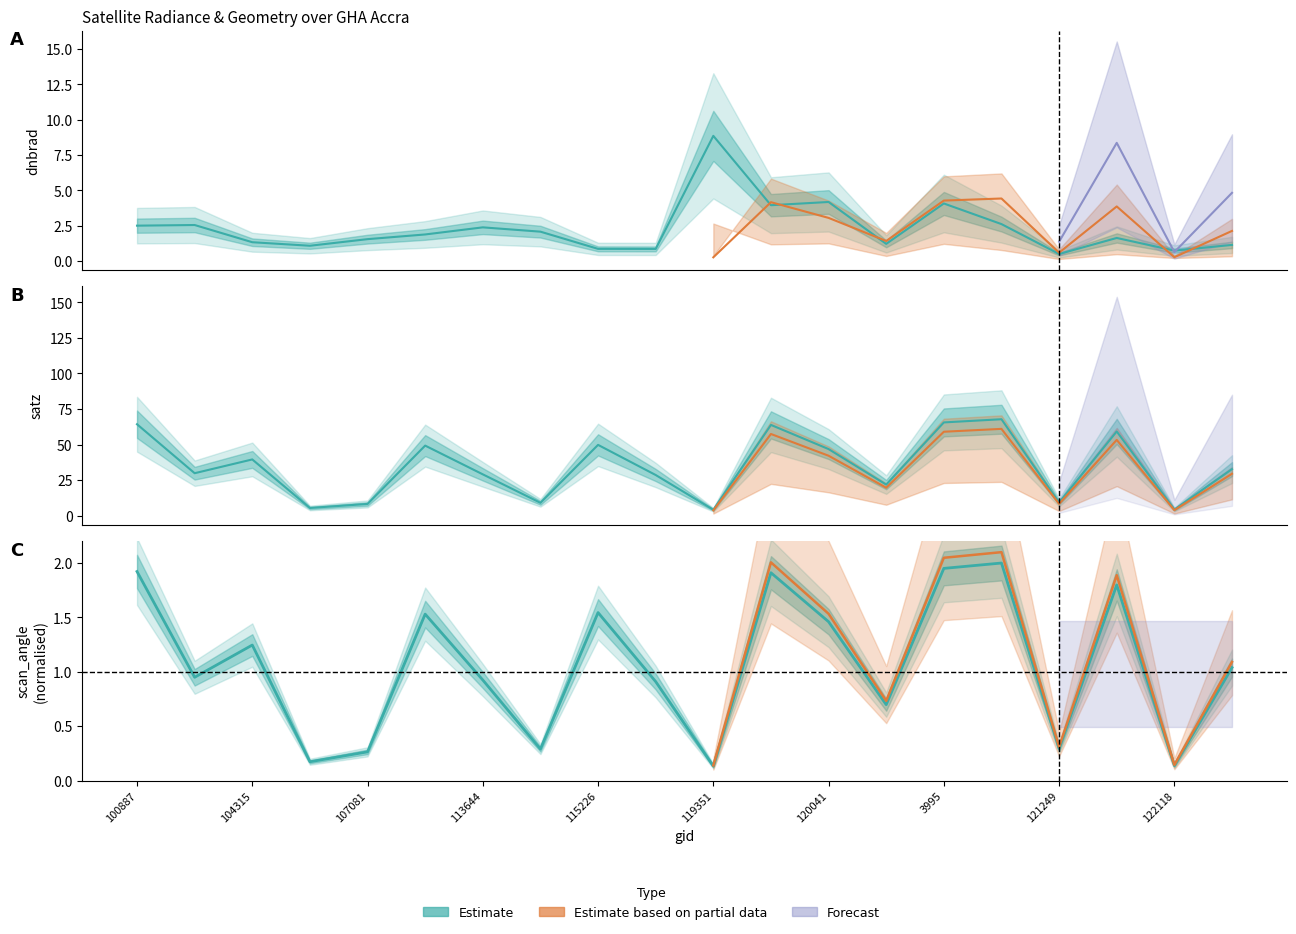

Rank the series by their maximum value, from highest to lowest.

satz, dnbrad, scan_angle